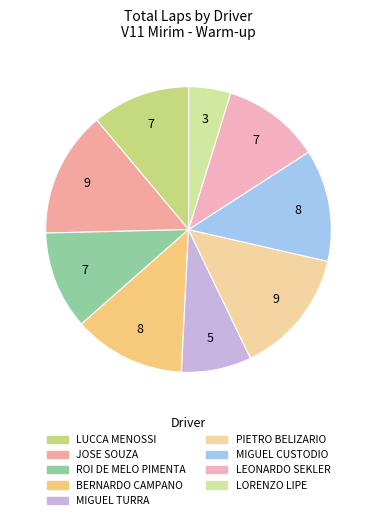

How many slices are in this pie chart?

9